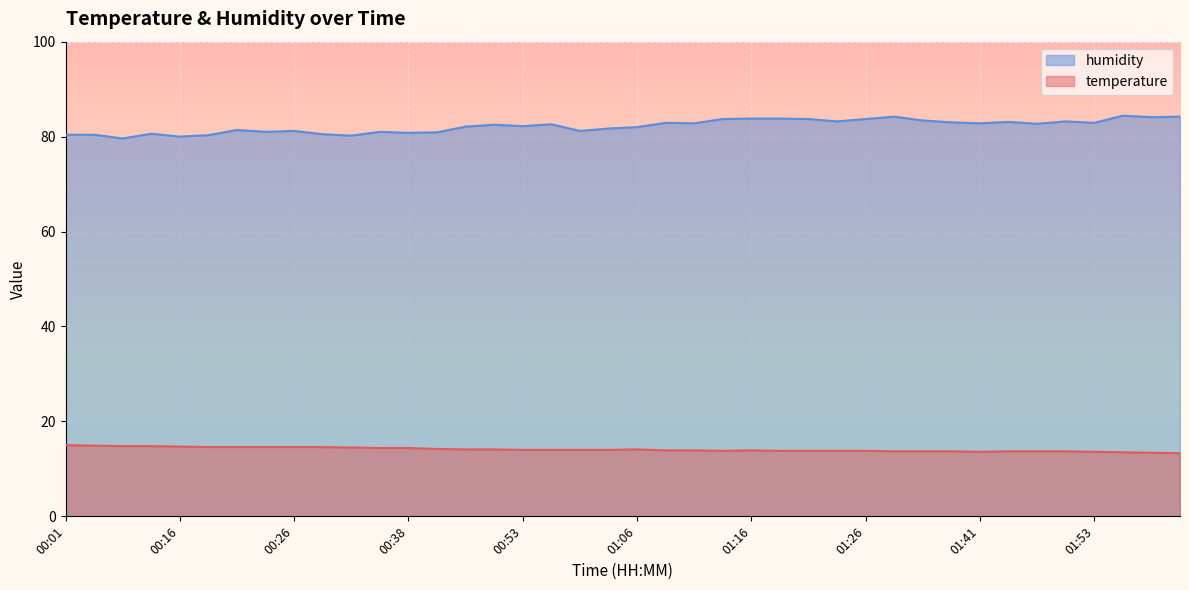

Is it true that humidity equals 137.5 at 01:39?

False